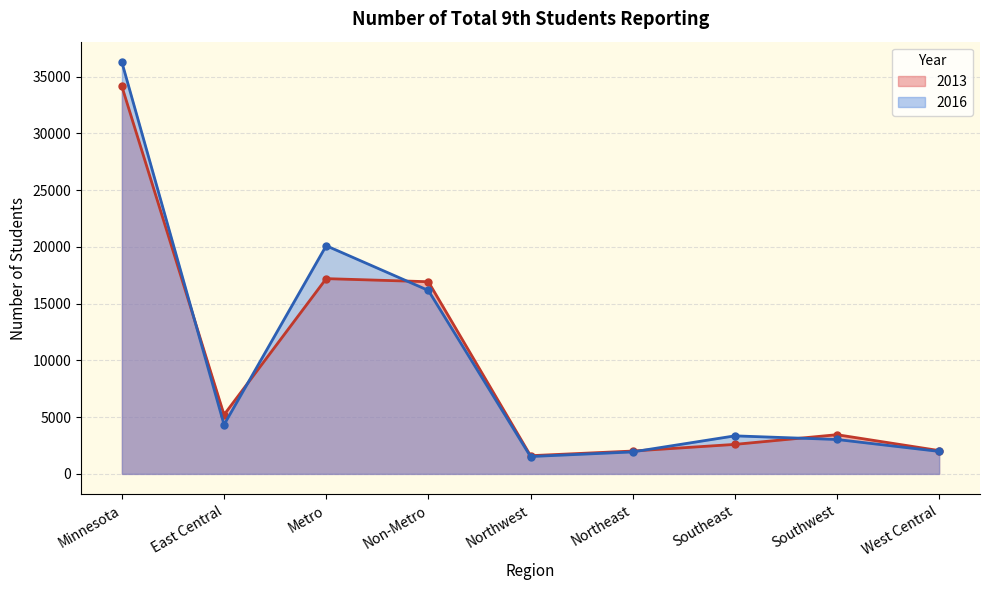

What is the difference between the second highest and minimum values in the 2016 series?

18579